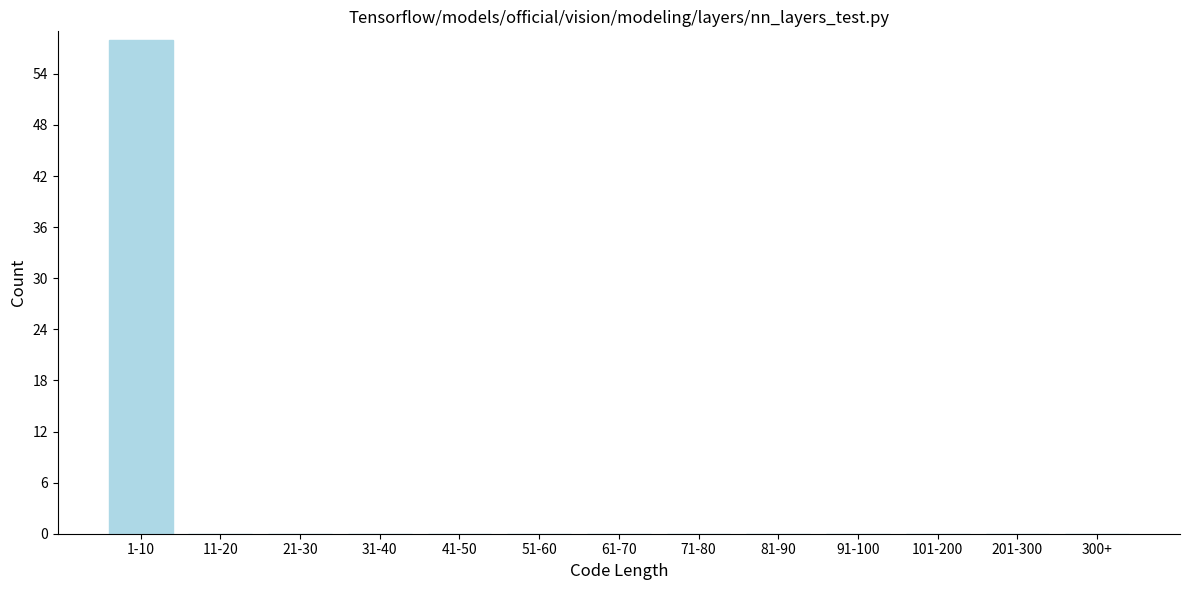

Reading right to left, what are all the values shown in this chart?

300+=0	201-300=0	101-200=0	91-100=0	81-90=0	71-80=0	61-70=0	51-60=0	41-50=0	31-40=0	21-30=0	11-20=0	1-10=58